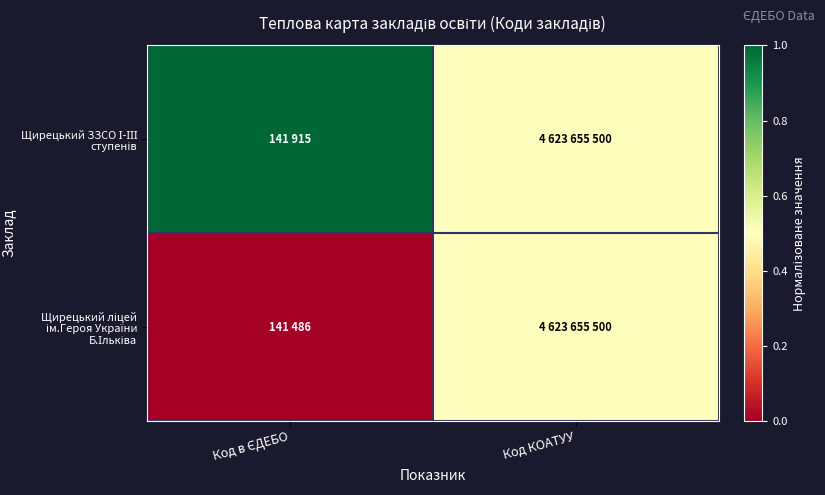

List the series in order of their peak value, lowest first.

Щирецький ліцей ім.Героя України Б.Ільківа, Щирецький ЗЗСО І-ІІІ ступенів